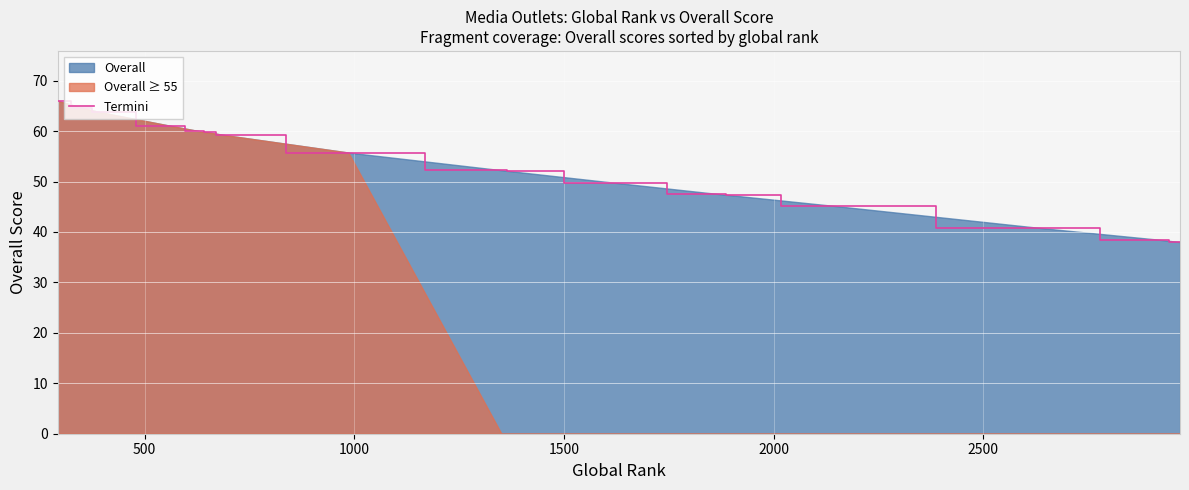

Reading right to left, transcribe all the data shown in this chart.

38.0	38.5	40.8	45.2	47.2	47.5	49.8	52.0	52.2	55.8	59.2	59.2	59.8	60.0	60.0	61.0	63.8	64.5	66.0